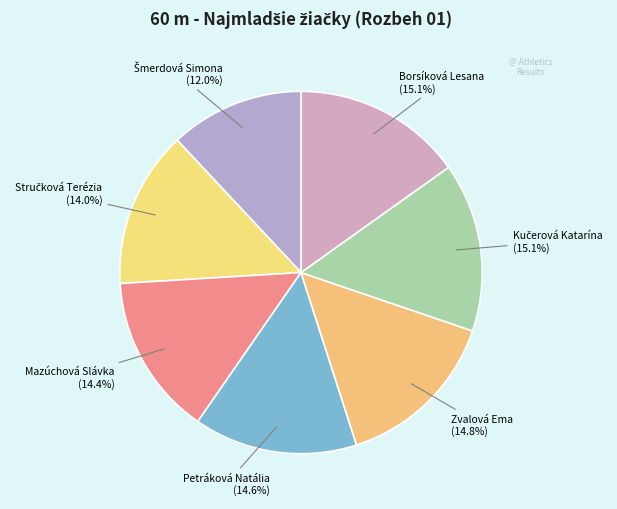

What percentage is NOT represented by Borsíková Lesana?

84.9%